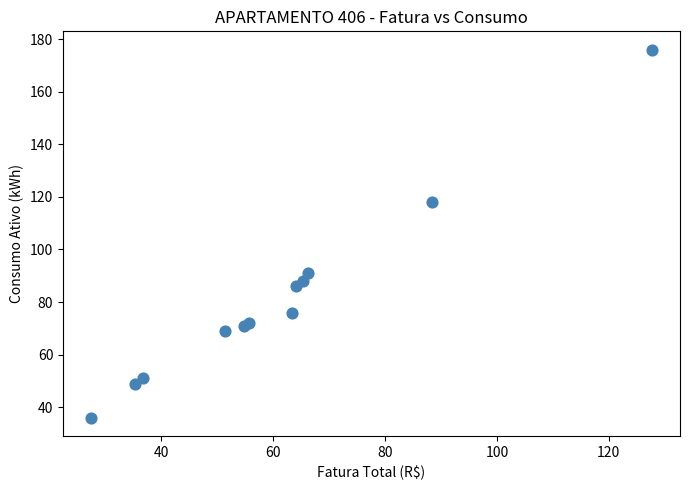

What Y value in the scatter plot is closest to 106?

118